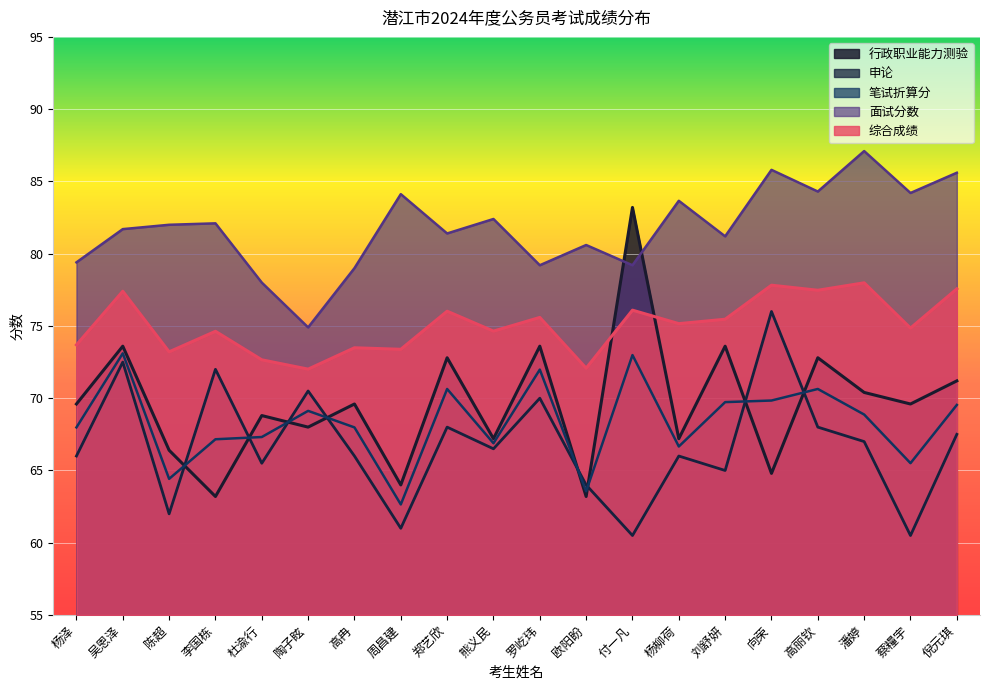

At which label does 申论 reach its minimum?

付一凡